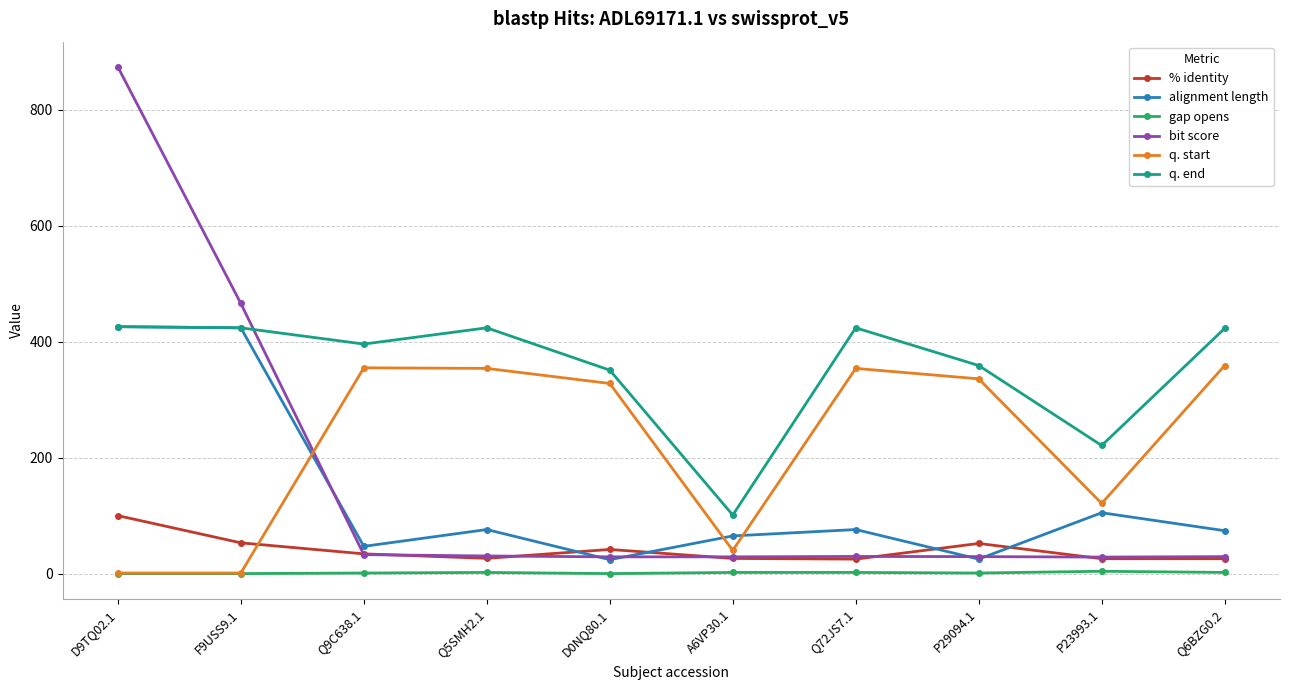

What is the average value of the alignment length series?

134.2